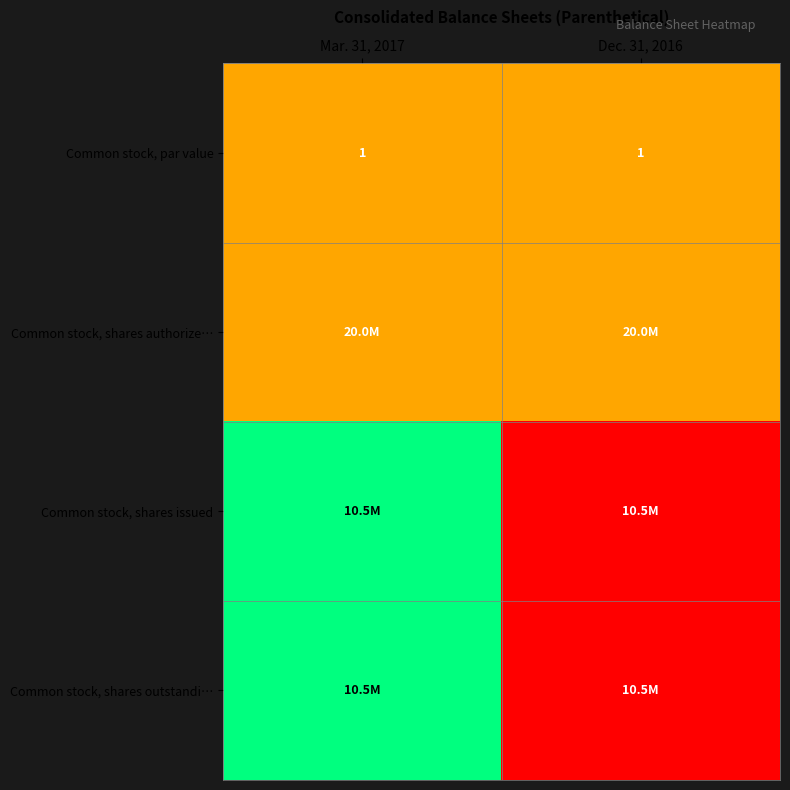

What is the lowest value of the Common stock, par value series?

1.0